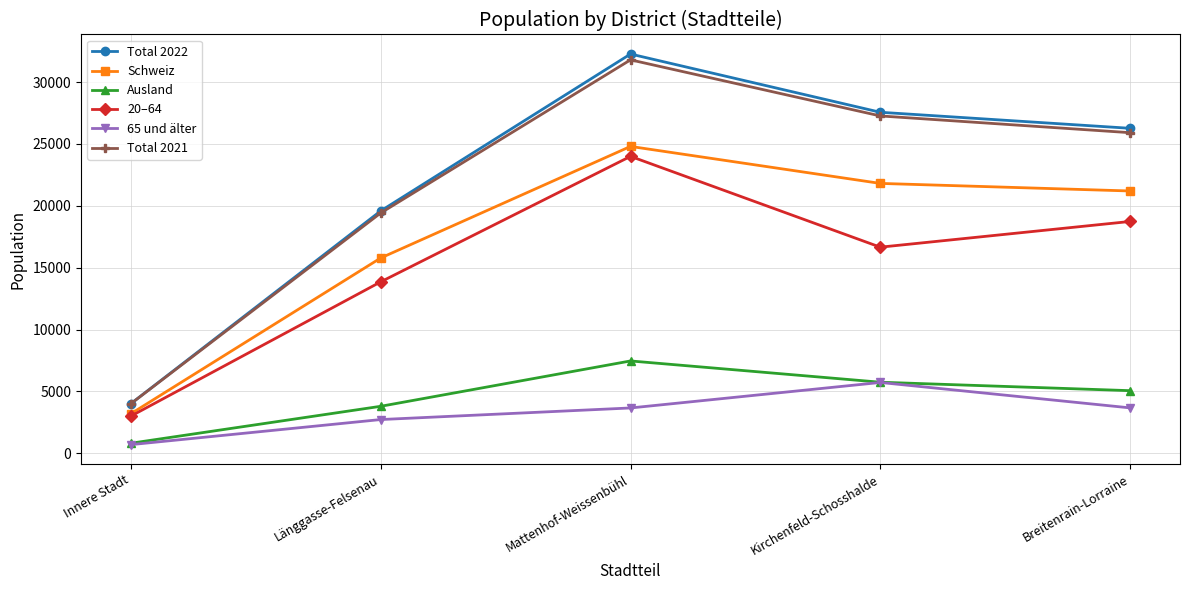

What is the difference between the maximum and minimum values in the Ausland series?

6647